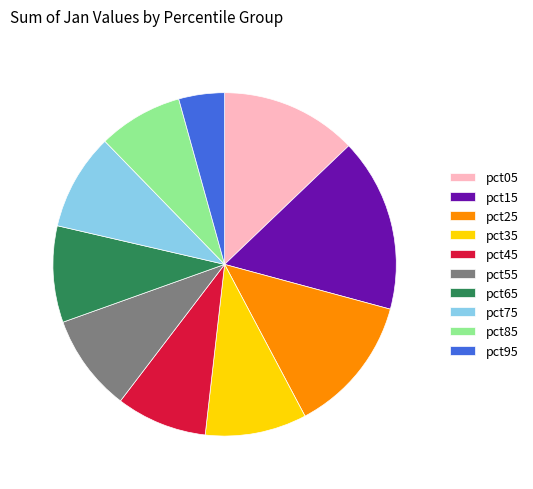

Is it true that pct85 is 8% of the pie?

True